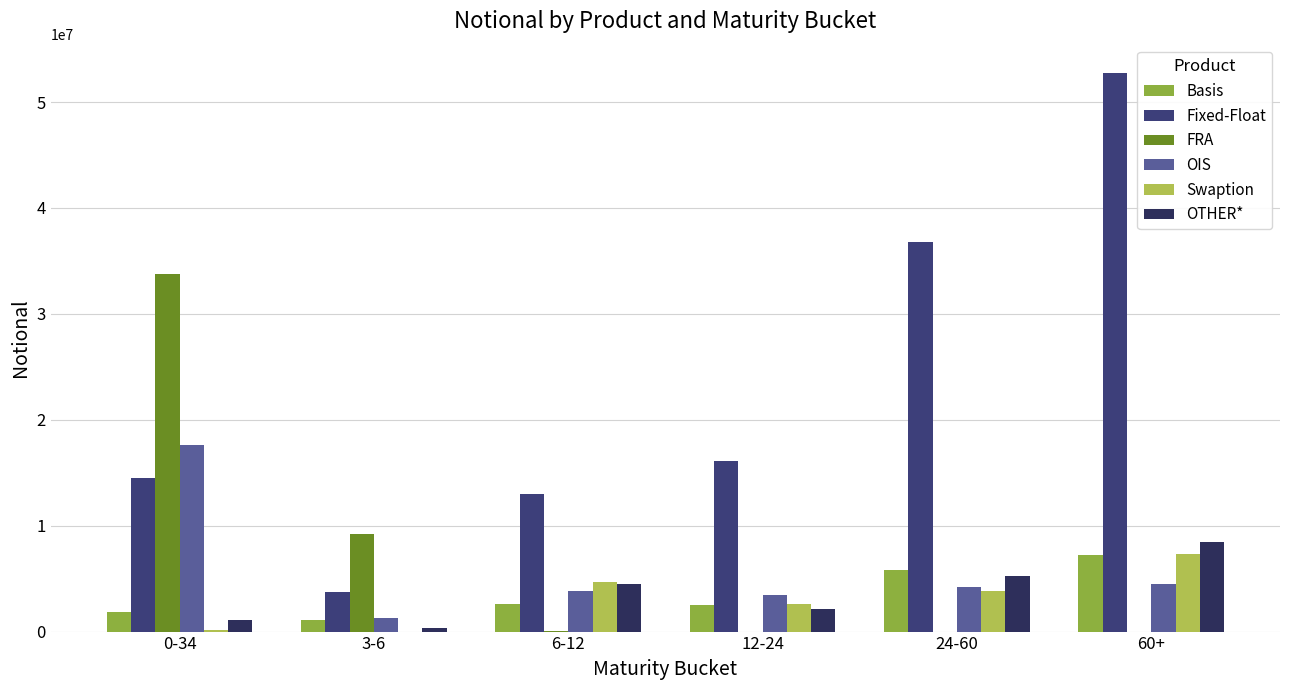

Count the number of categories in the chart.

6